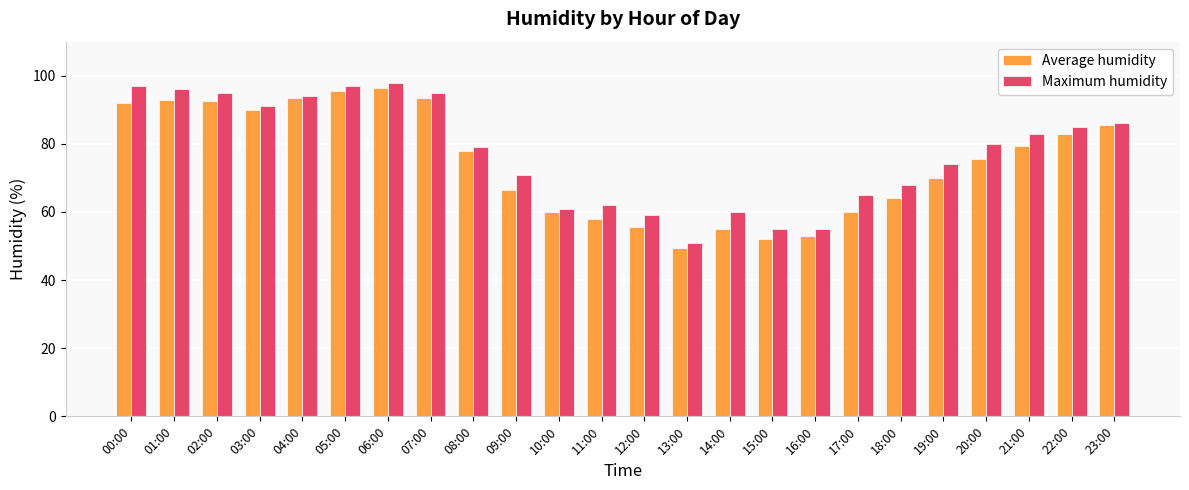

At which label does Maximum humidity reach its minimum?

13:00